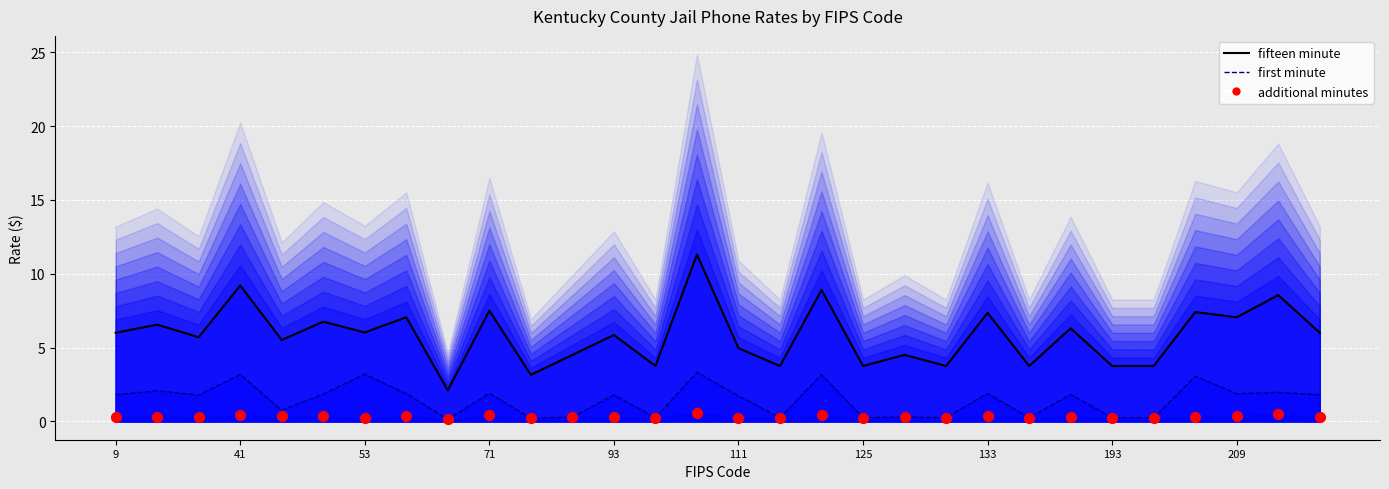

What is the total value across all series at 133?

9.3